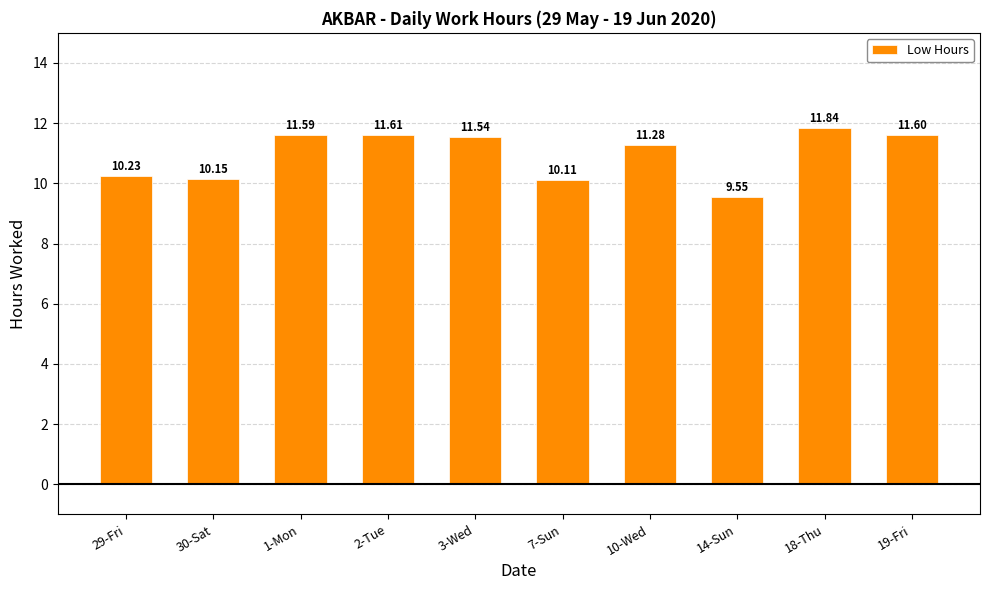

The chart shows a value of 15.4 at 14-Sun. True or false?

False